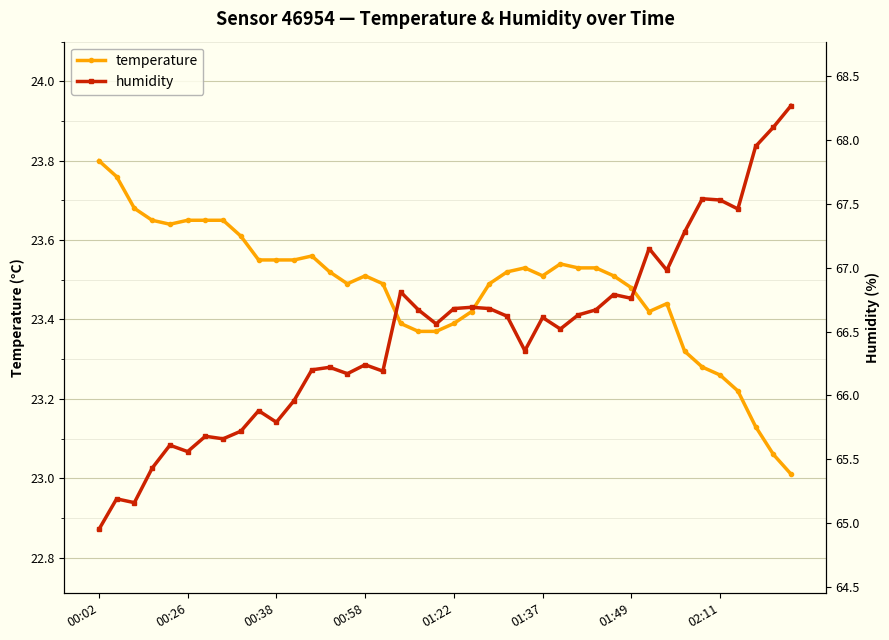

Which series has the widest spread of values?

humidity